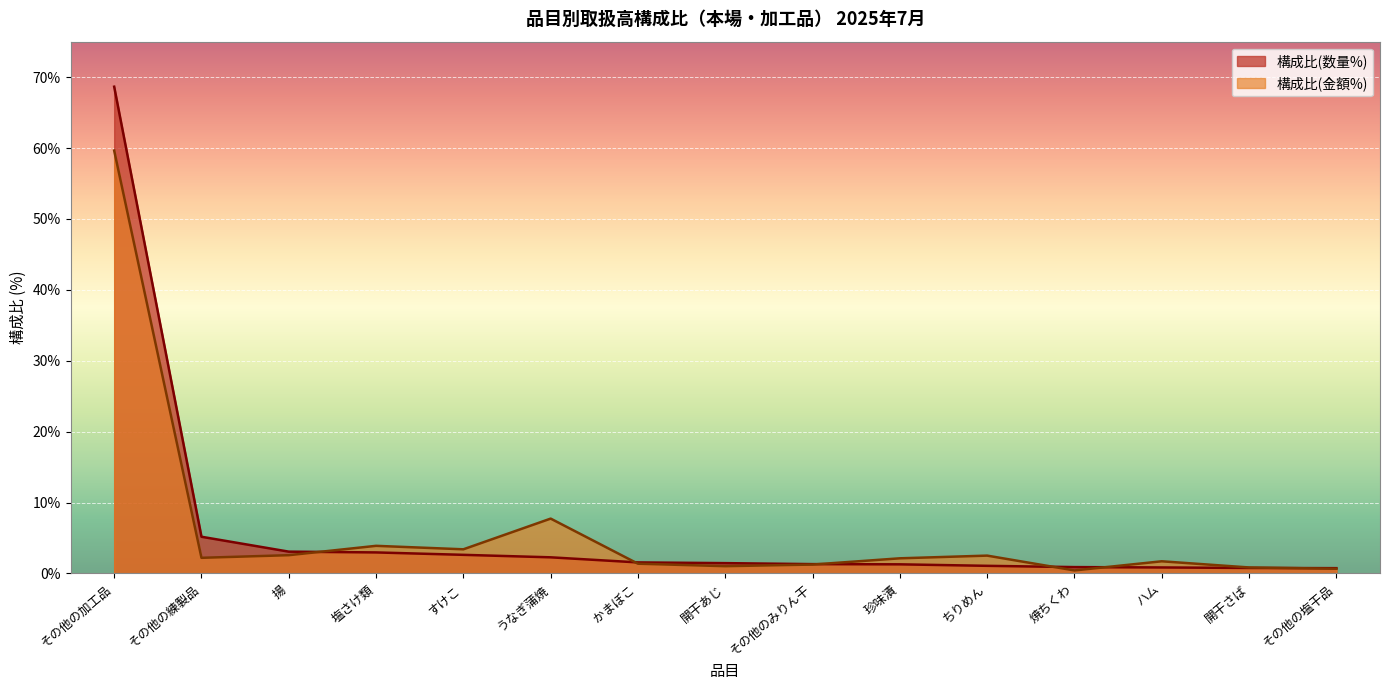

Where is 構成比(金額%) nearest to the value 30?

うなぎ蒲焼